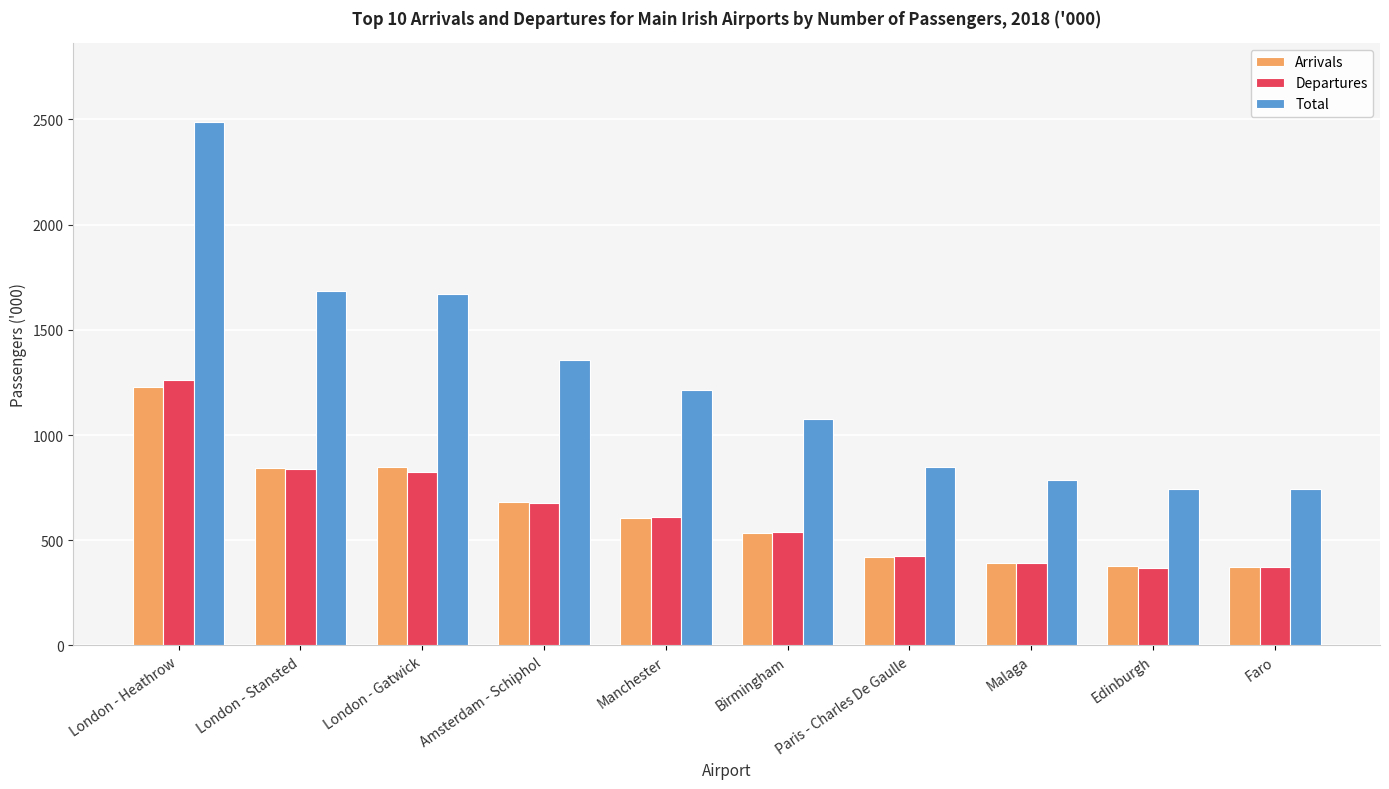

How many data points in Total are less than 1214?

5